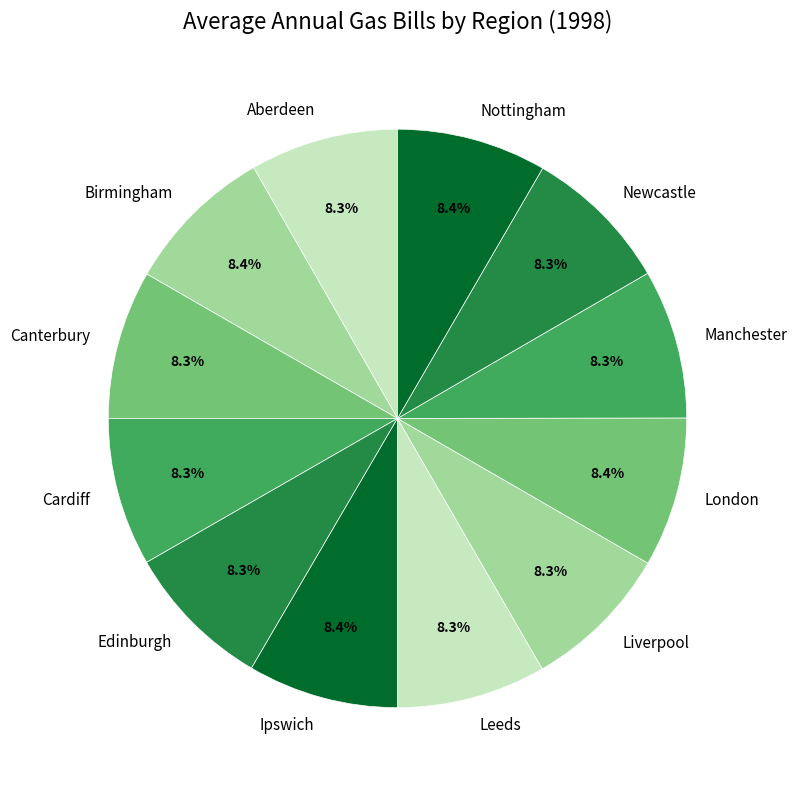

Approximately how many times larger is the value at Birmingham compared to Nottingham?

1.0